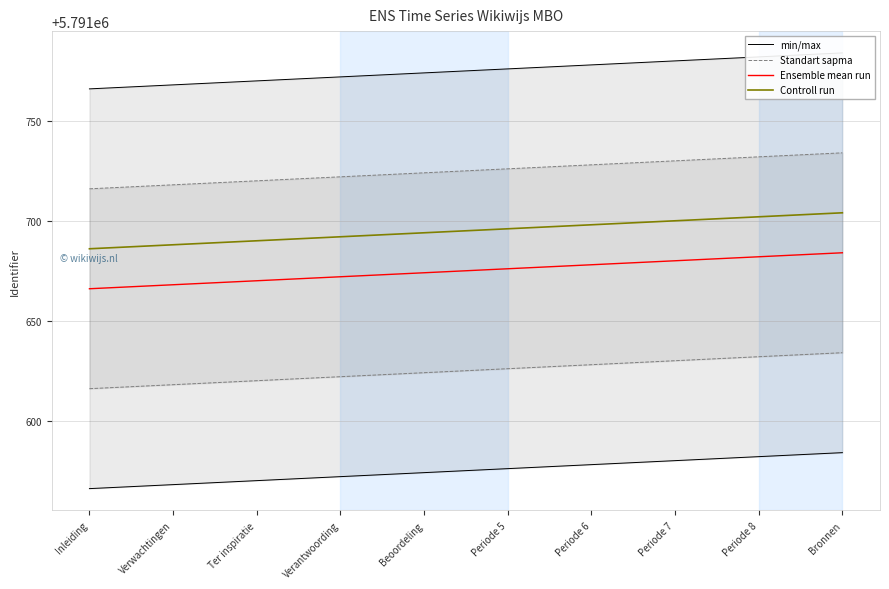

Between Verantwoording and Beoordeling, which is larger?

Beoordeling